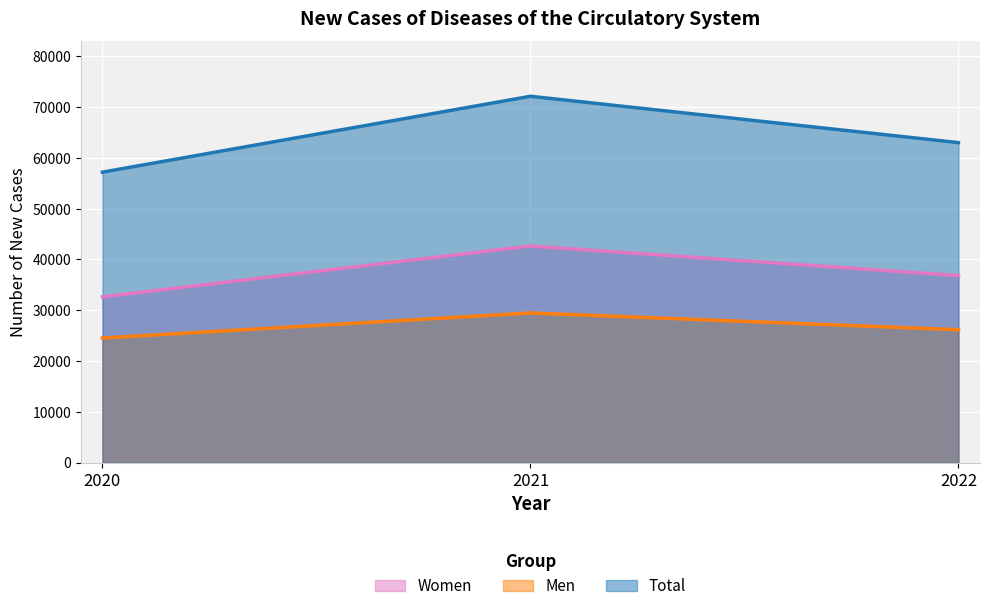

What is the difference between the Men values at 2020 and 2022?

1628